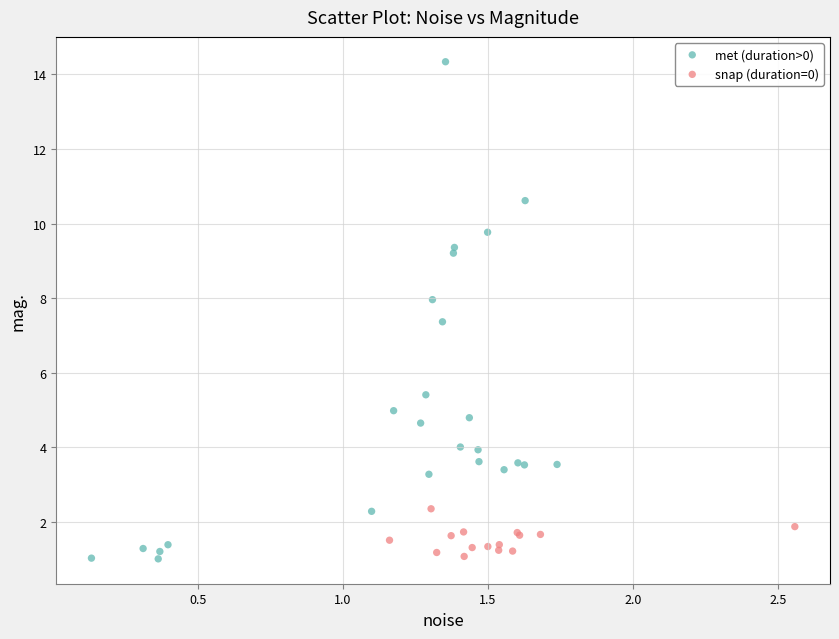

What are all the series names shown in the legend?

met (duration>0), snap (duration=0)